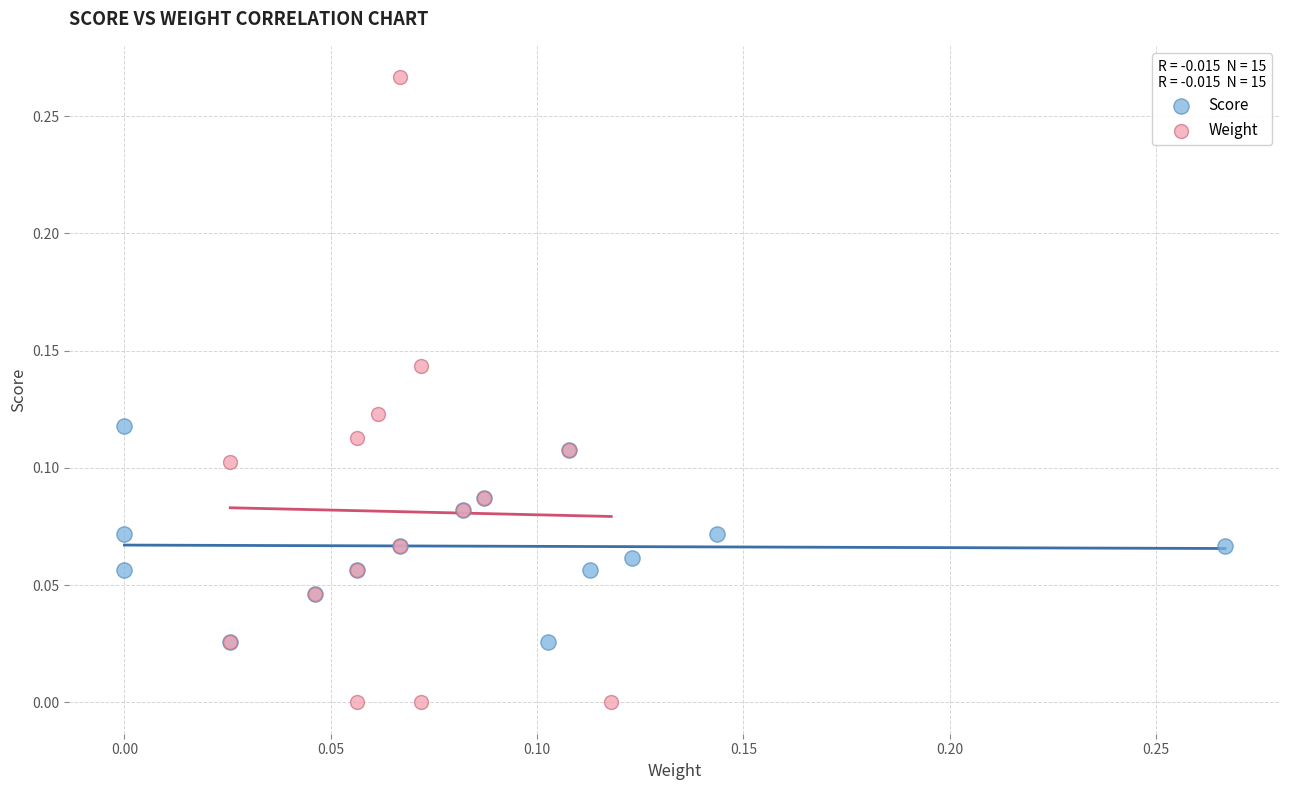

Which series has the widest spread of Y values?

Weight